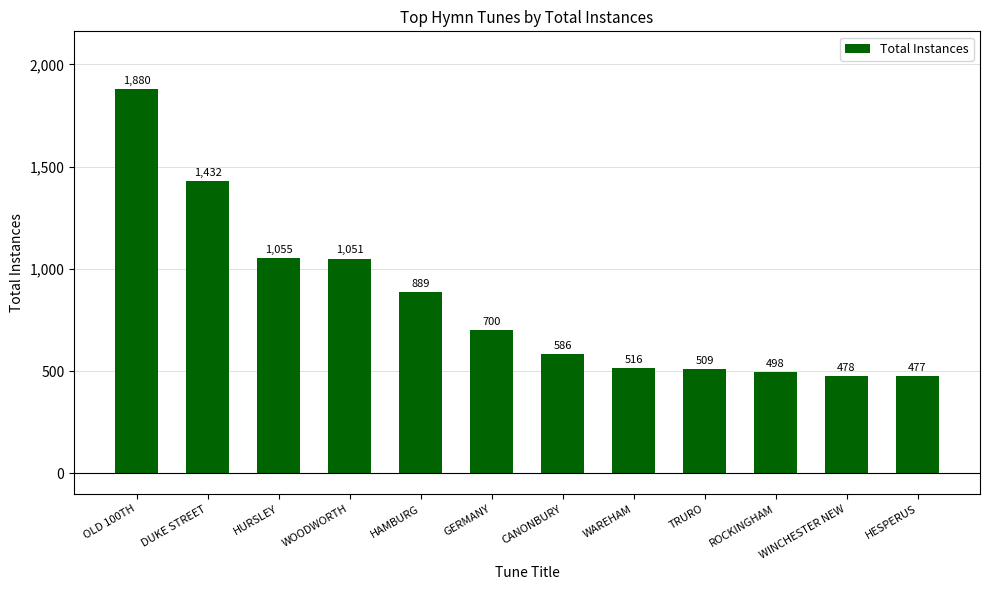

What is the minimum value shown in the chart?

477